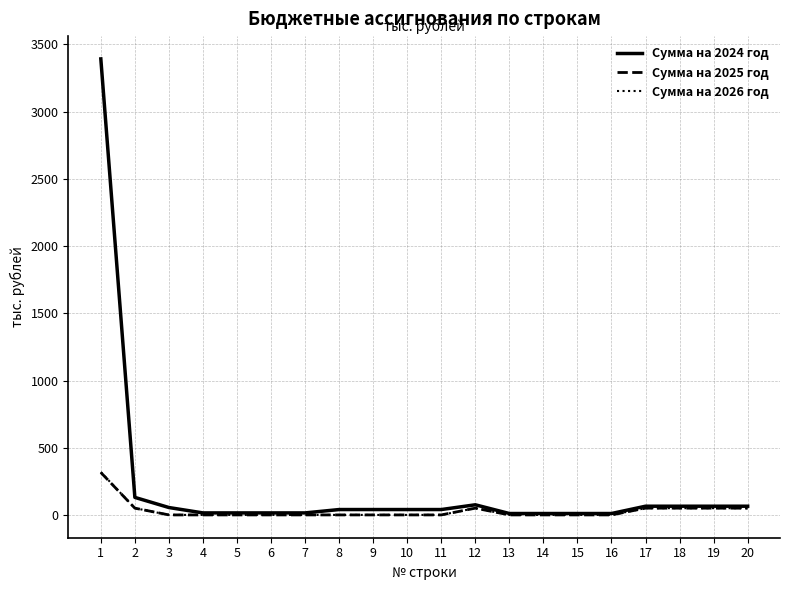

Which series has the largest range (max minus min)?

Сумма на 2024 год